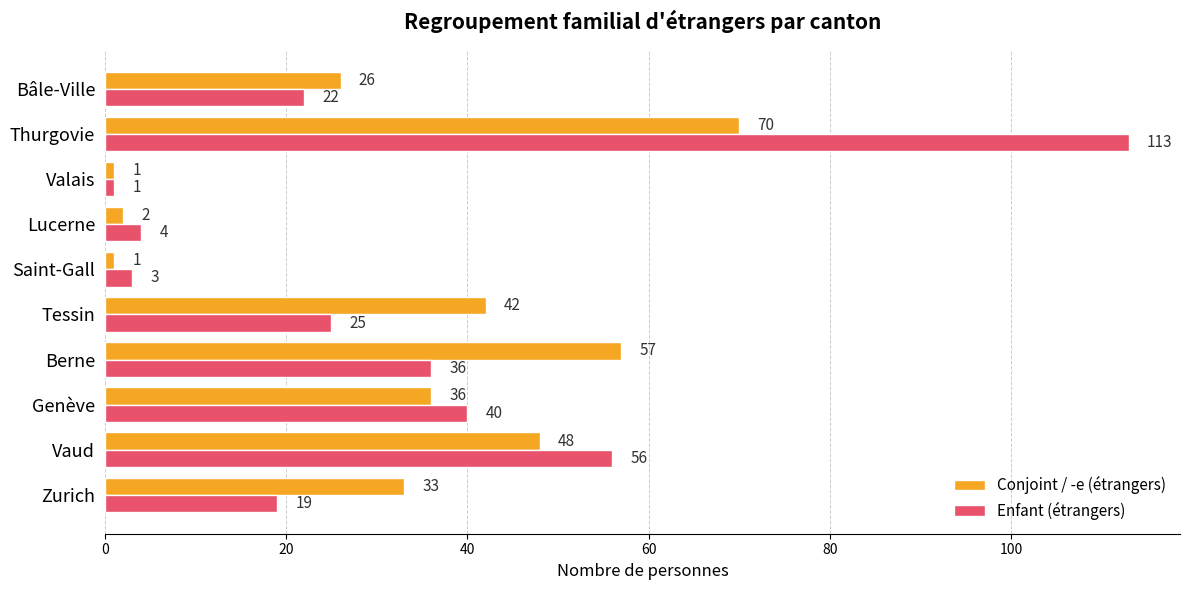

List the series in order of their overall mean, lowest first.

Conjoint / -e (étrangers), Enfant (étrangers)